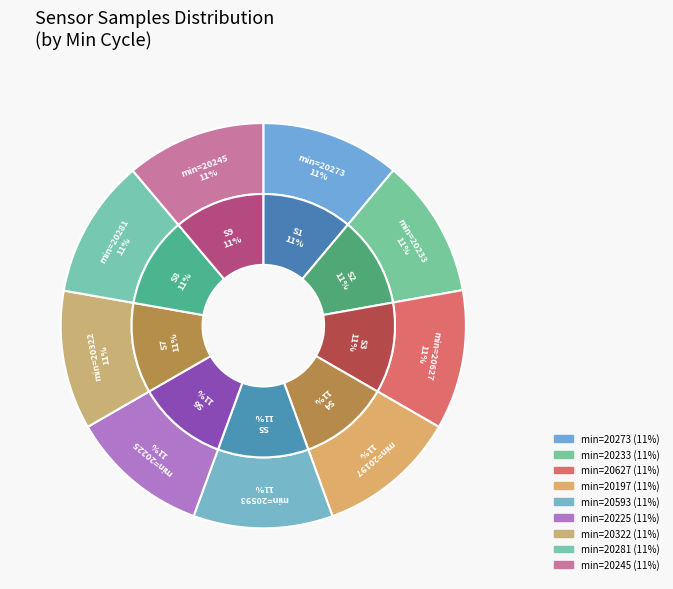

To the nearest percent, what is the average slice percentage?

11%